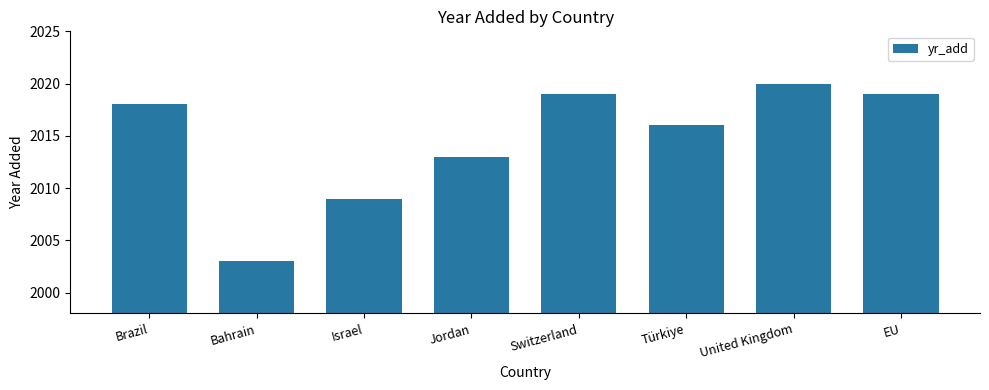

What value does the data have at EU?

2019